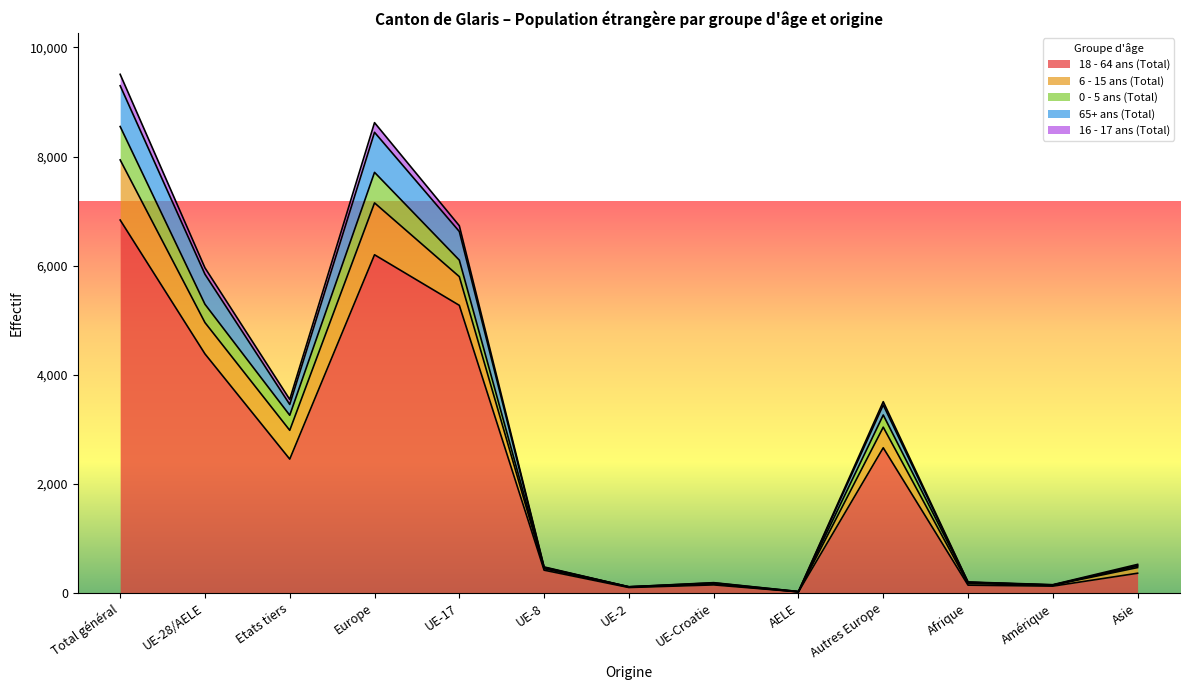

How many interior local peaks does the 0 - 5 ans (Total) series have?

3